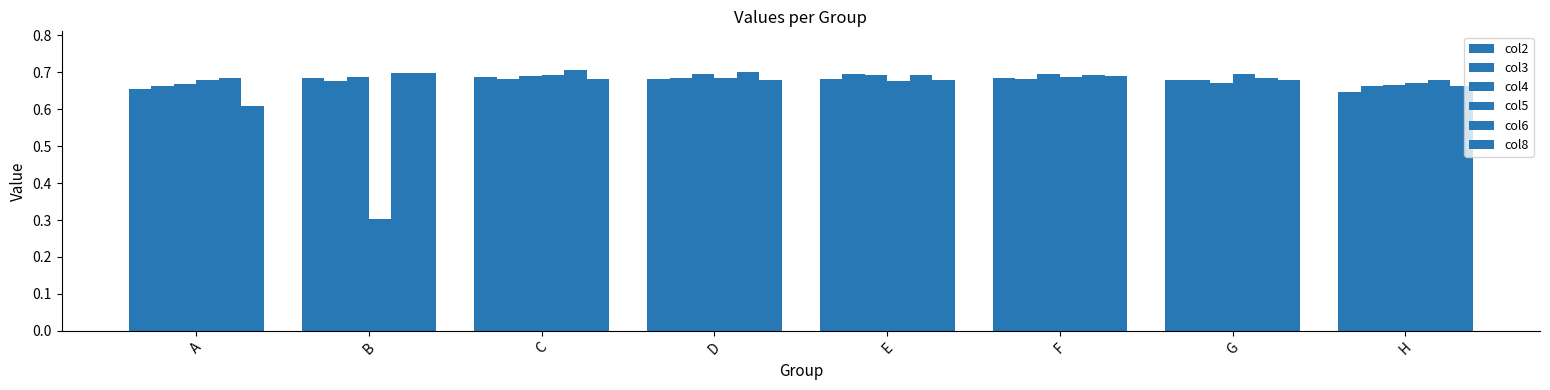

The col8 series shows 0.7 at H. True or false?

True